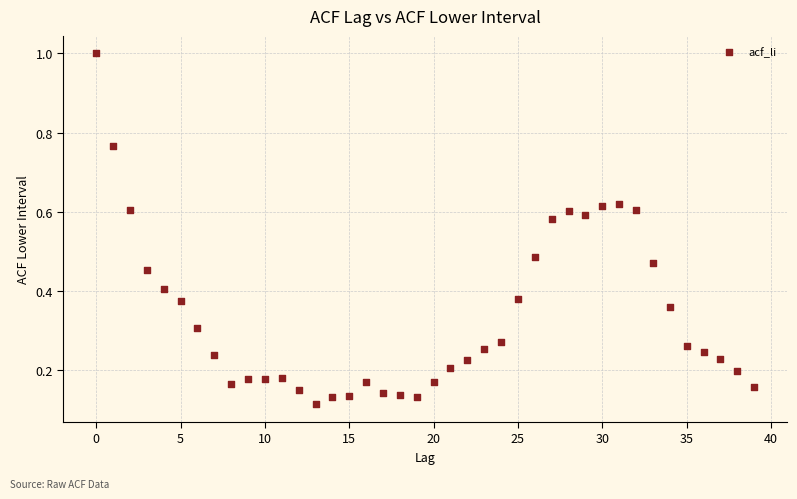

What is the range of Y values (max minus min)?

0.9